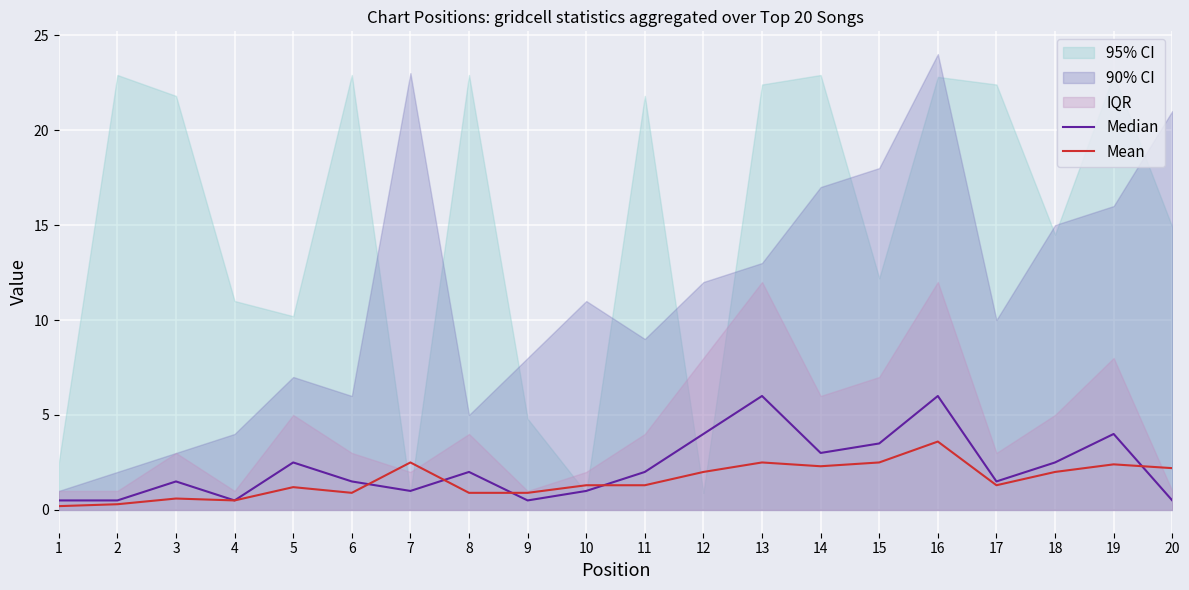

What is the smallest value displayed?

0.2